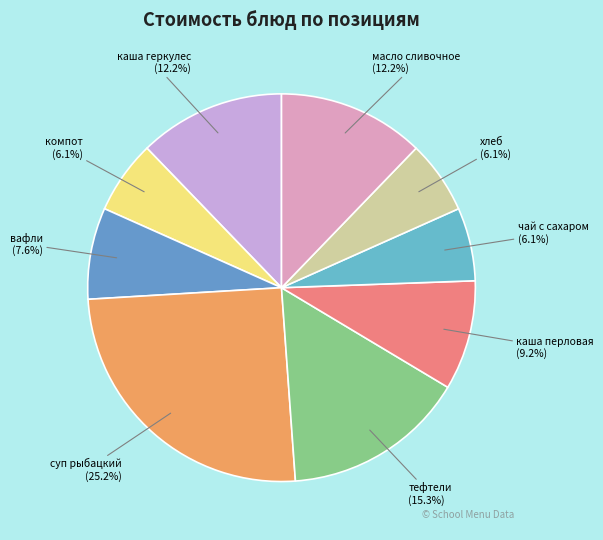

To the nearest percent, what portion does чай с сахаром represent?

6%